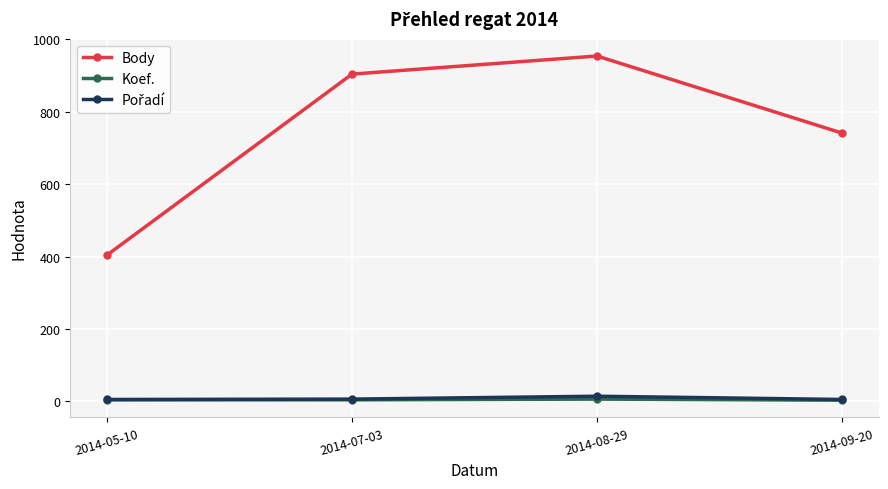

Which series changed the most between 2014-05-10 and 2014-07-03?

Body